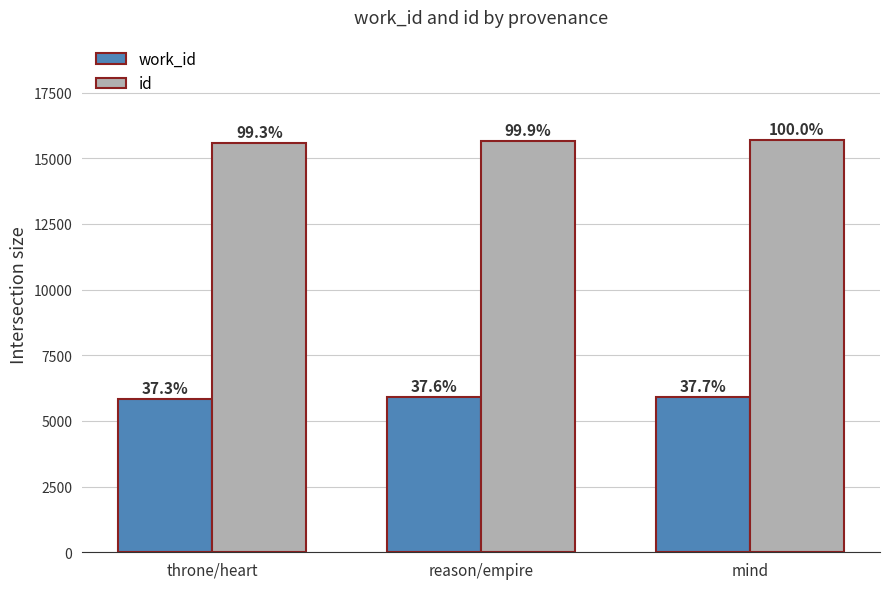

The id series shows 8849 at reason/empire. True or false?

False